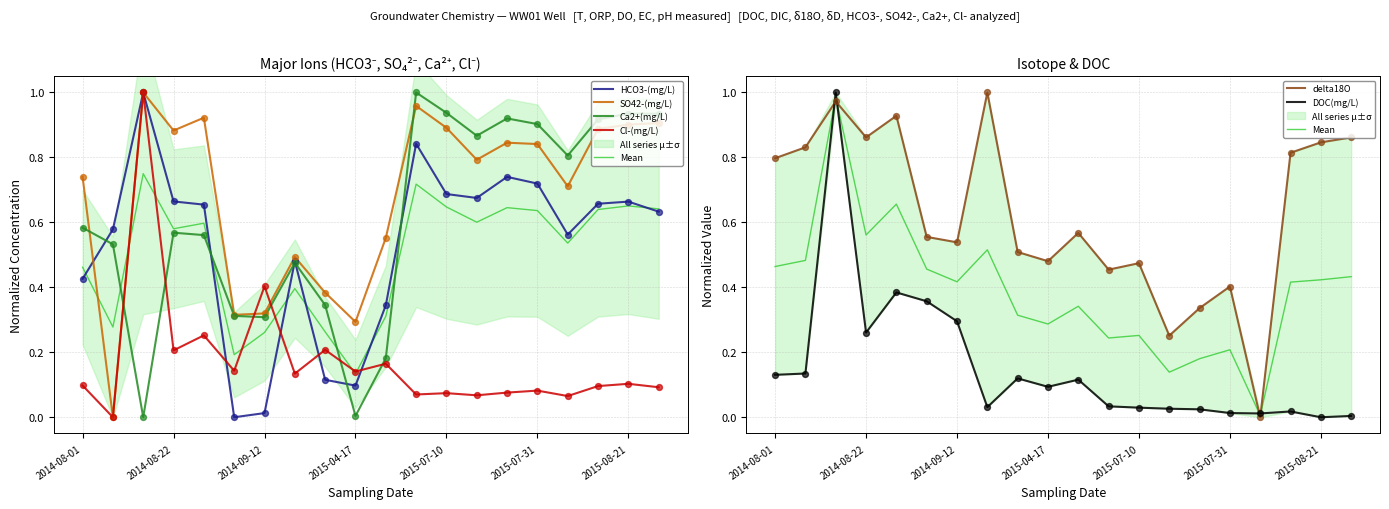

What are all the series names shown in the legend?

Cl-(mg/L), delta18O, Ca2+(mg/L), HCO3-(mg/L), SO42-(mg/L), DOC(mg/L)